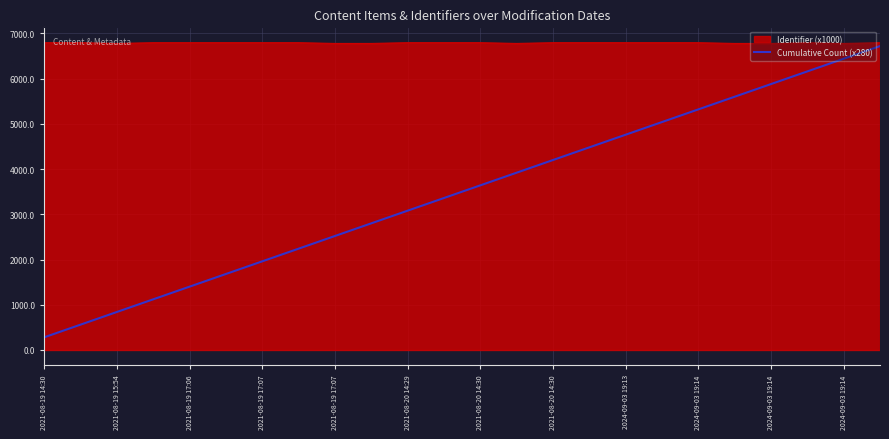

What is the minimum value for Cumulative Count (x280)?

280.0